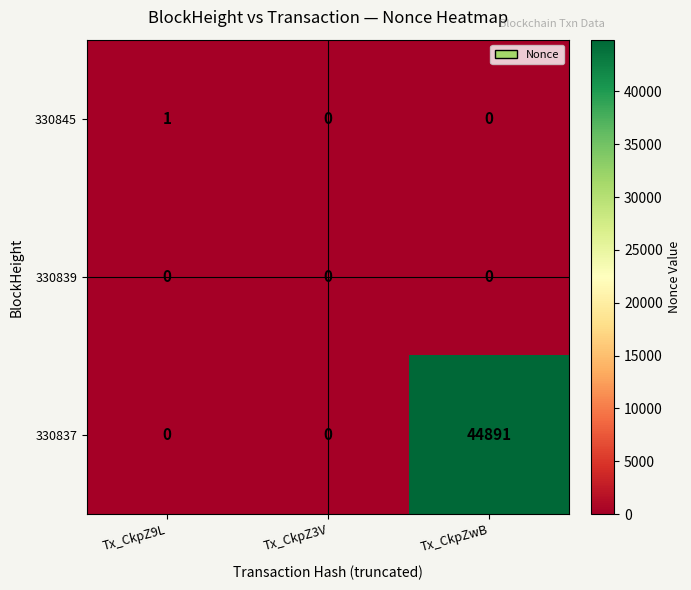

Between Tx_CkpZ9L and Tx_CkpZ3V, which series saw the biggest shift?

330845